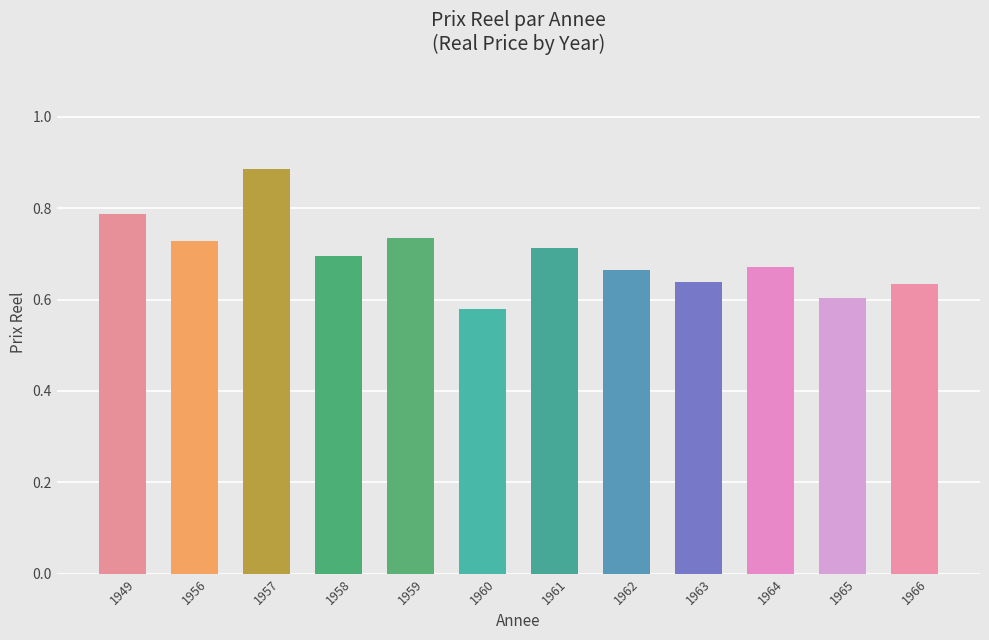

Are the bars horizontal?

No